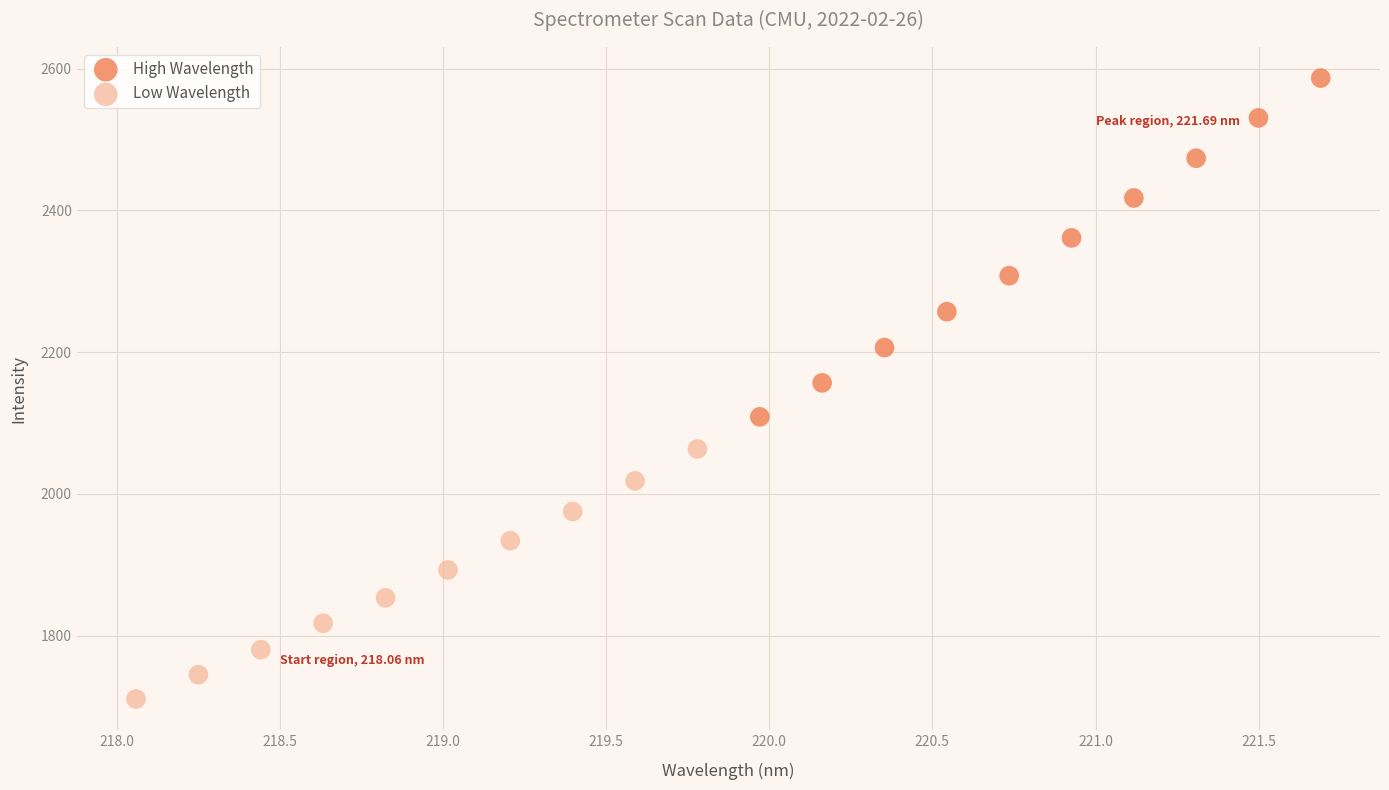

Which series has the widest spread of Y values?

High Wavelength